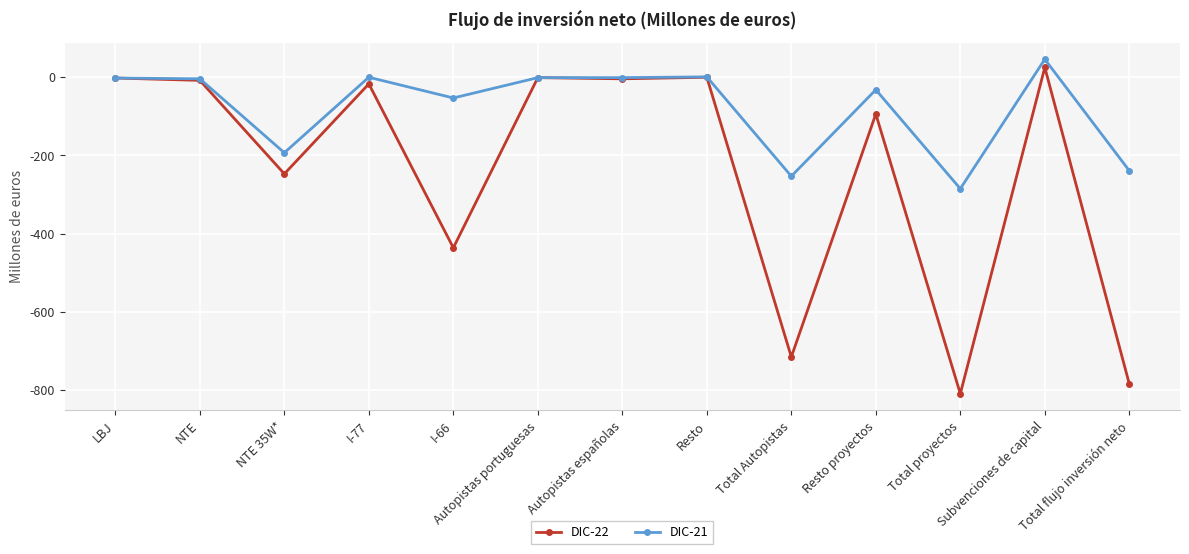

What is the difference between the highest and lowest values at Resto proyectos?

62